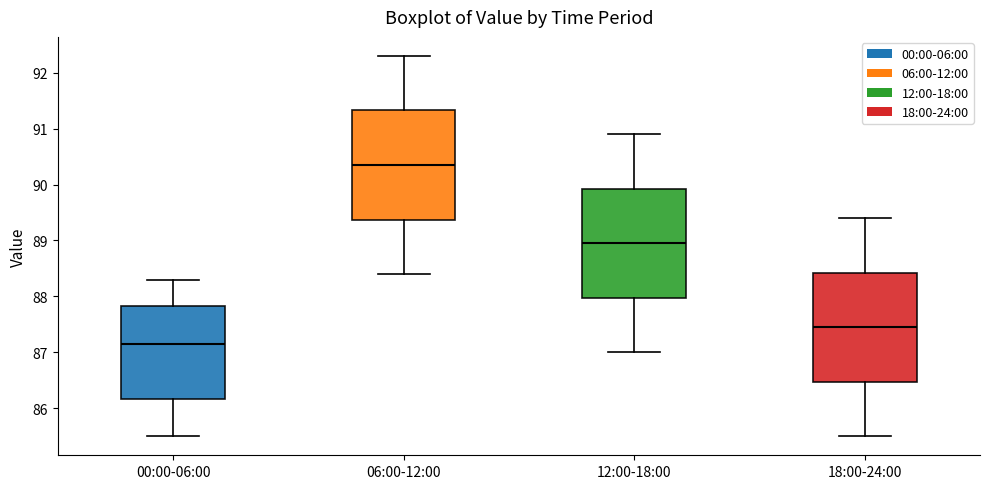

Where is the upper edge of the box for 12:00-18:00 on the y-axis? The values are not printed on the chart, so give them approximately, as read against the axis.

89.9